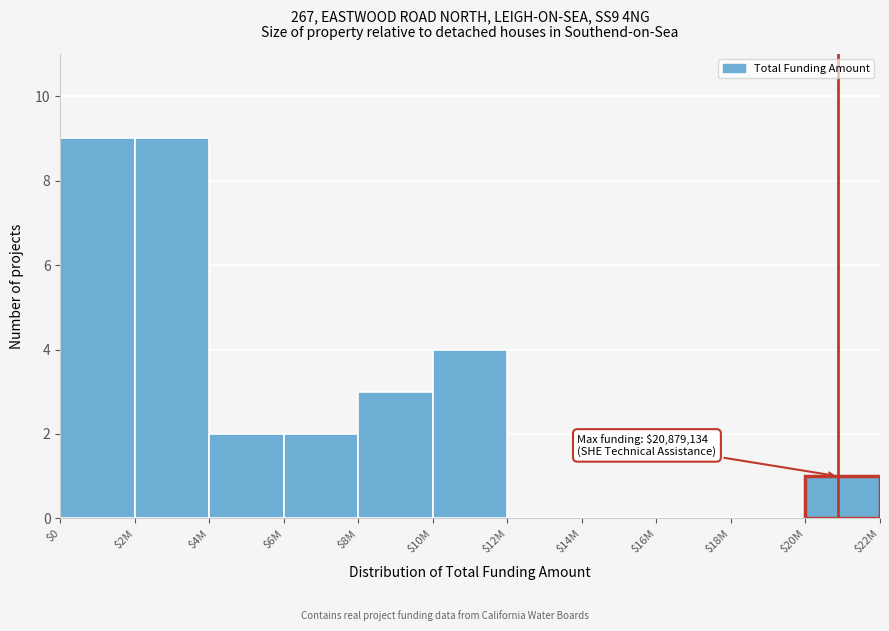

The chart shows a value of 6 at $12M. True or false?

False